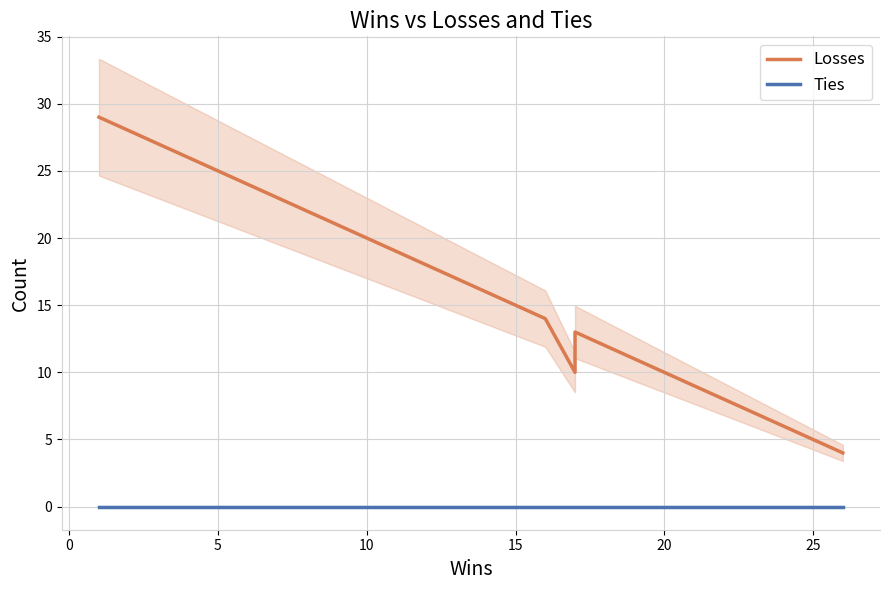

Is the value of Losses at 36 greater than the value of Ties at 15?

Yes